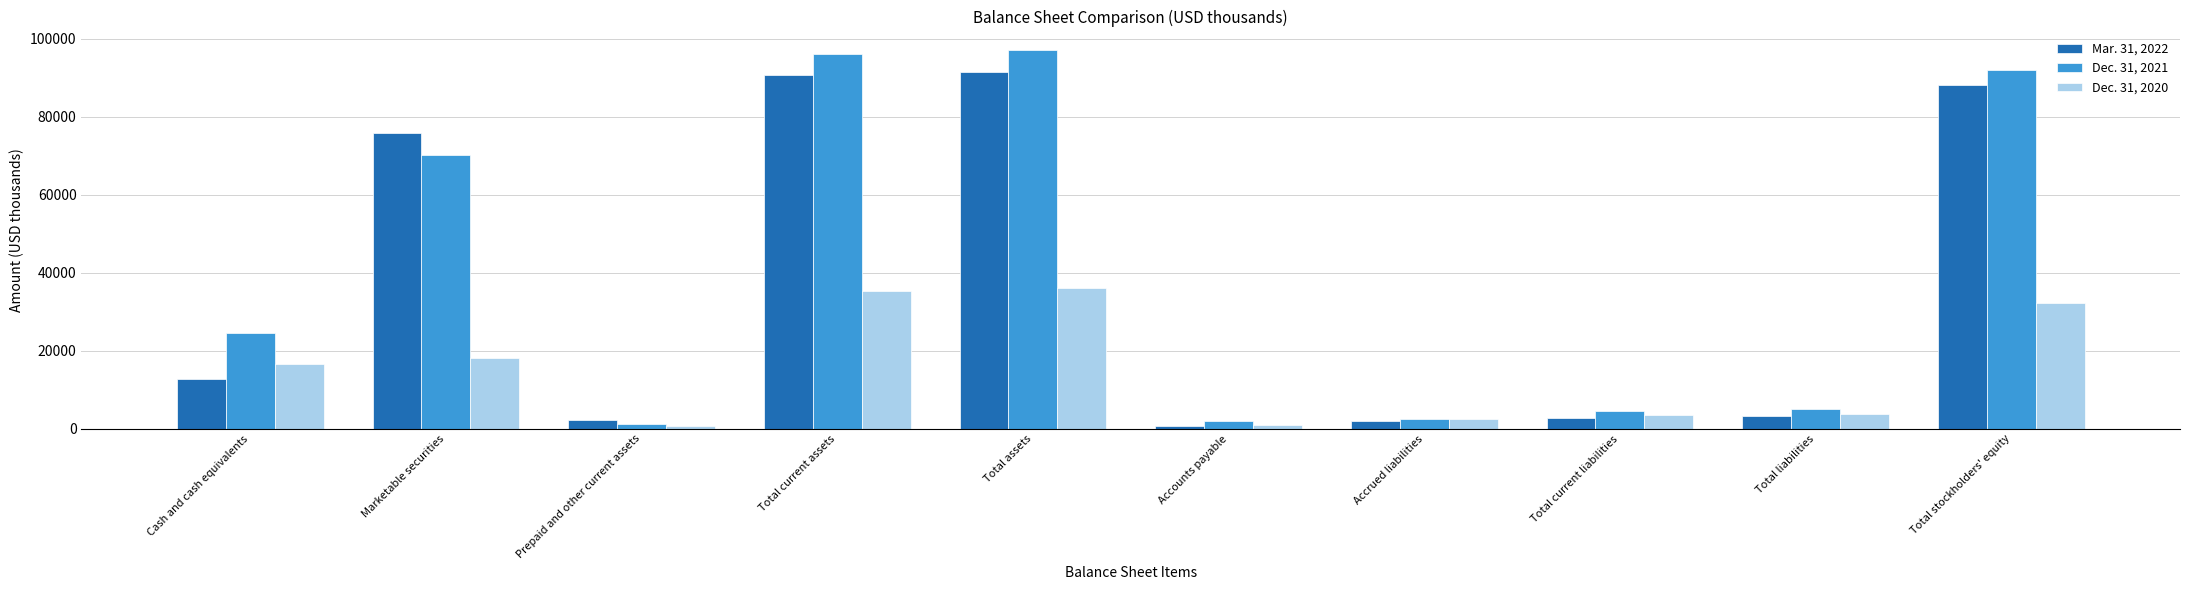

Rank the series at Cash and cash equivalents from lowest to highest value.

Mar. 31, 2022, Dec. 31, 2020, Dec. 31, 2021